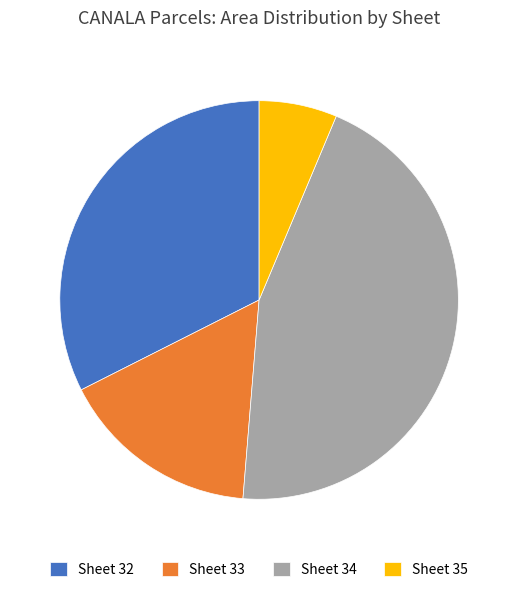

Rank the categories by value from lowest to highest.

Sheet 35, Sheet 33, Sheet 32, Sheet 34